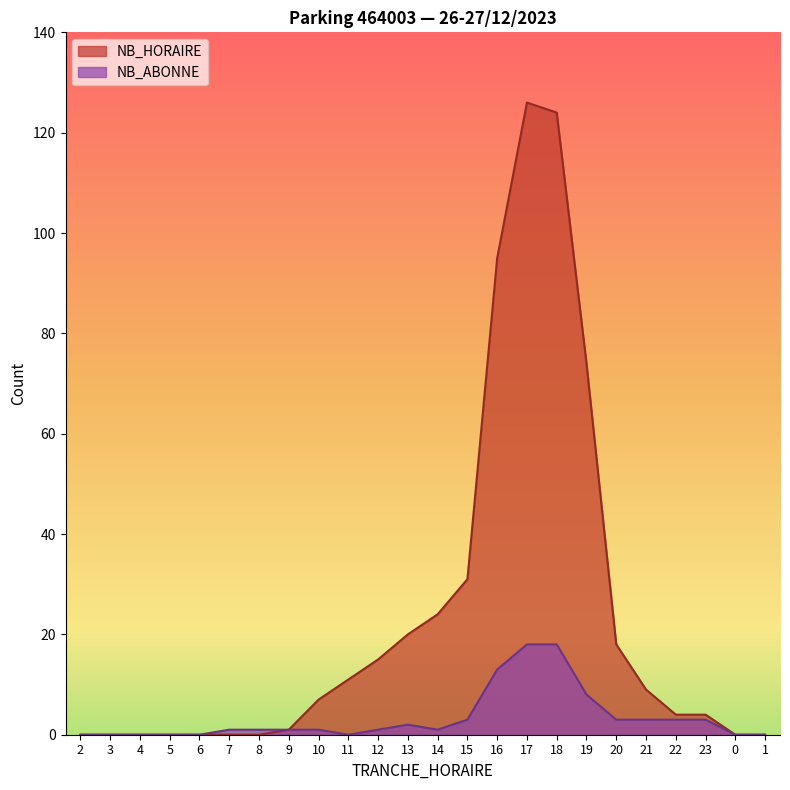

What is the difference between the highest and lowest values at 14?

23